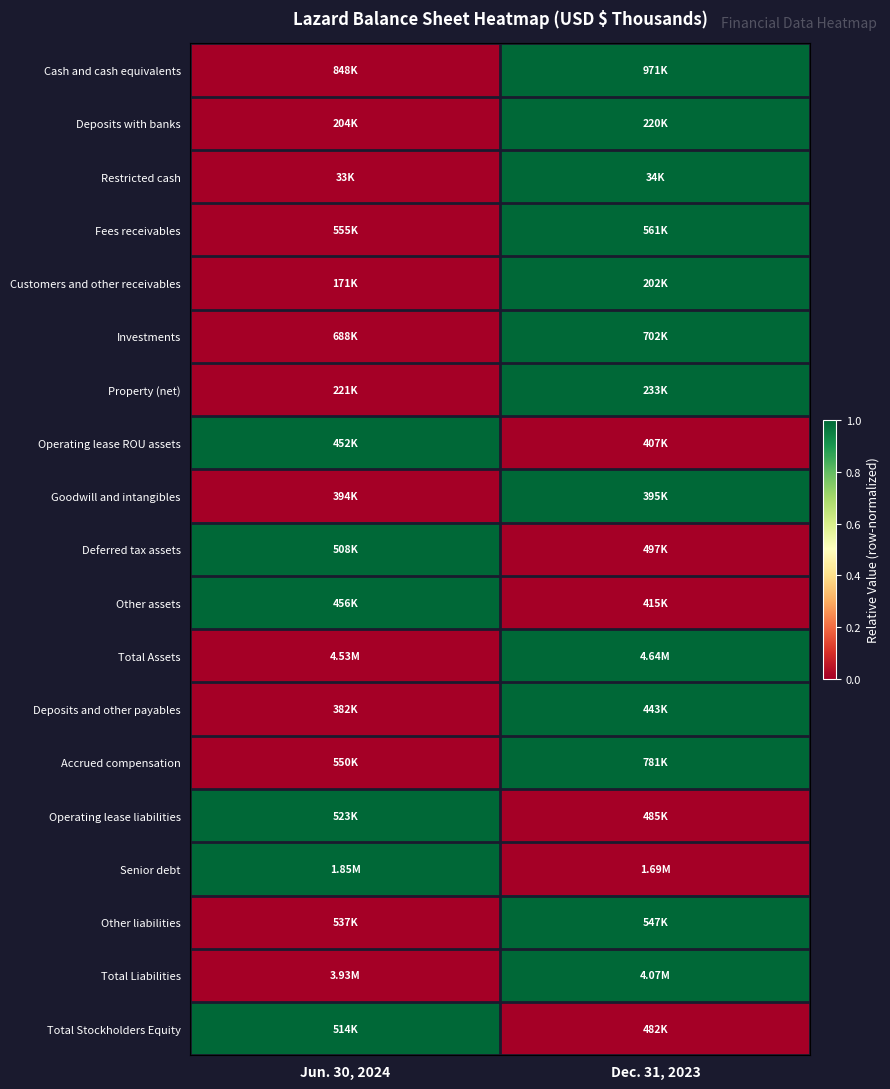

What is the difference between the highest and lowest values at Dec. 31, 2023?

1